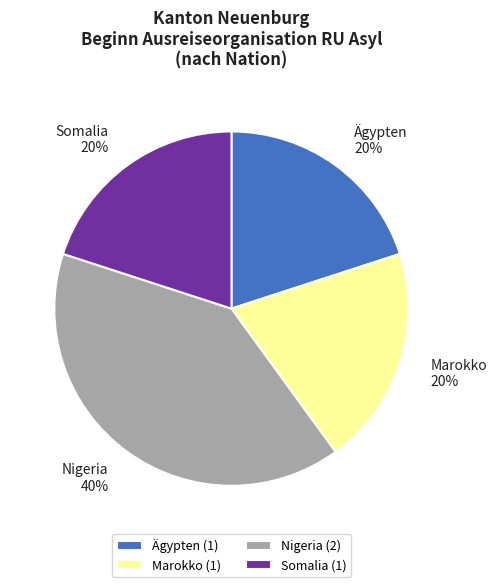

Between Marokko 20% and Nigeria 40%, which is larger?

Nigeria 40%